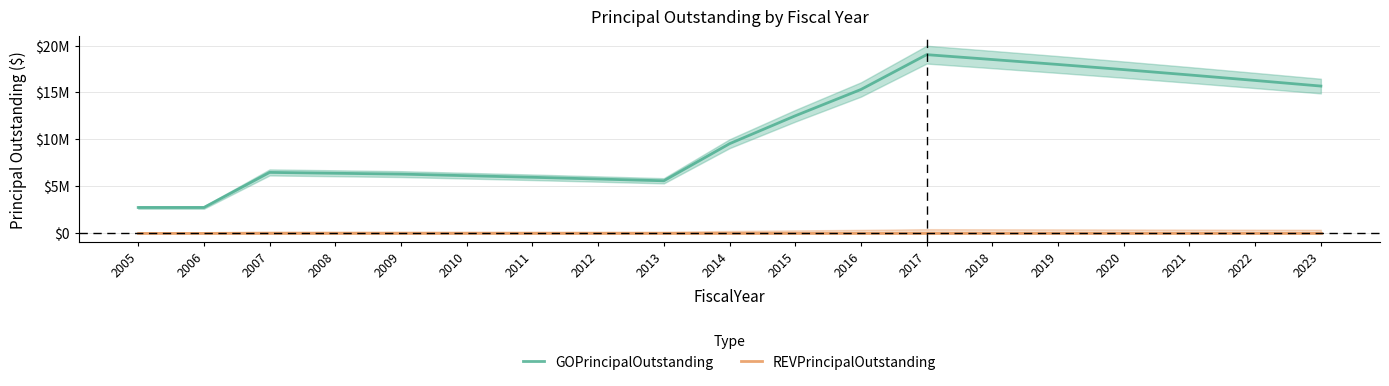

True or false: GOPrincipalOutstanding and REVPrincipalOutstanding intersect in this chart.

False